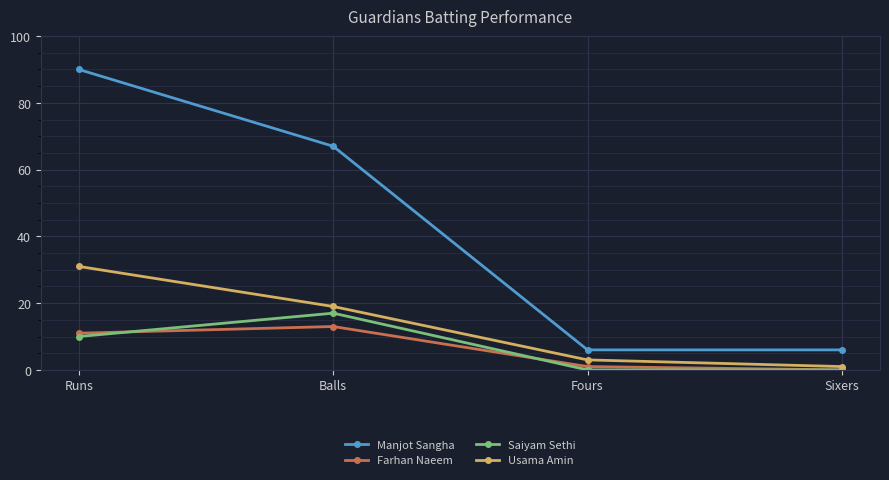

True or false: Manjot Sangha and Usama Amin cross at least once.

False